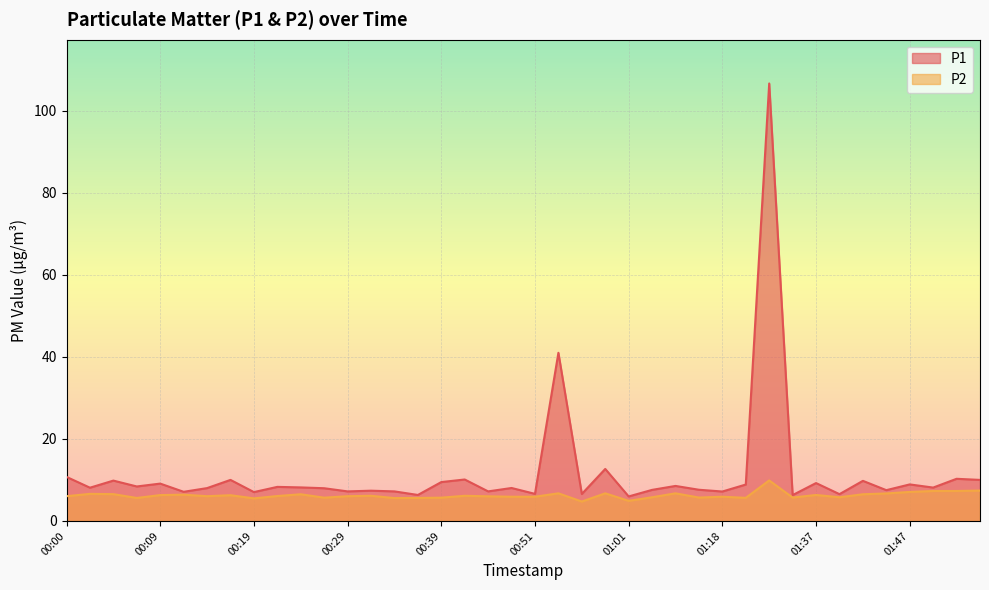

Between 00:36 and 00:59, which series saw the biggest shift?

P1